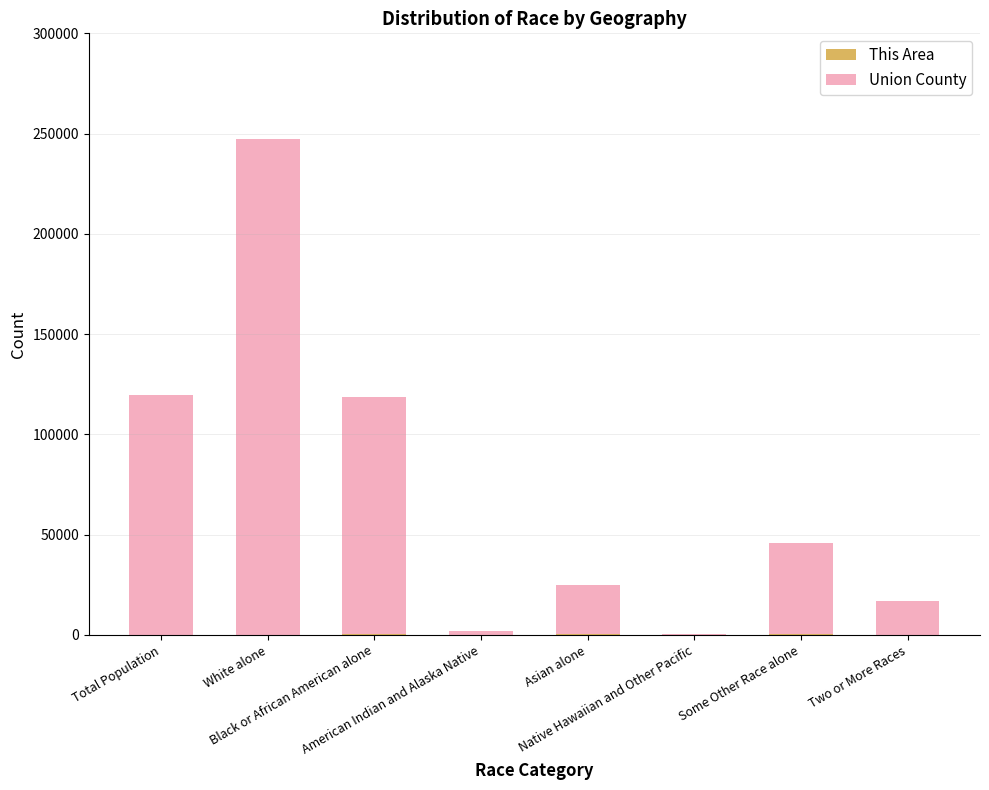

The value of This Area at Black or African American alone is 192. True or false?

True